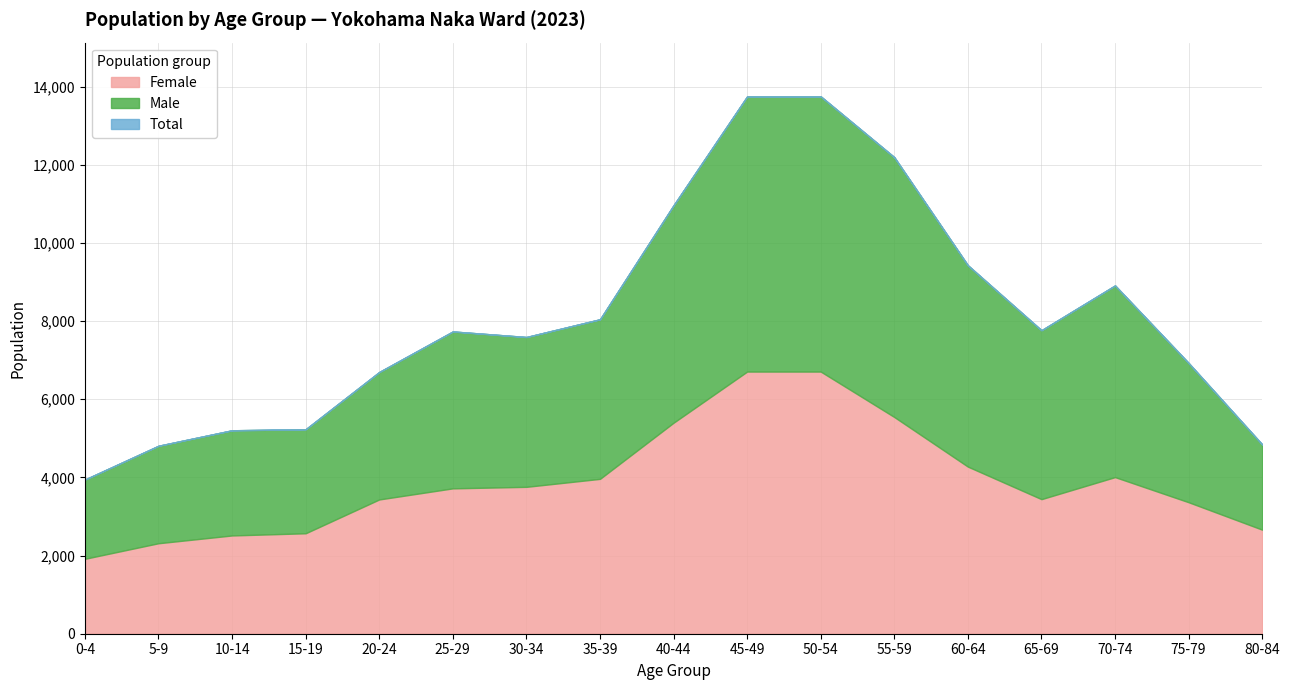

What is the value of the Total point at the 10th from the left?

13748